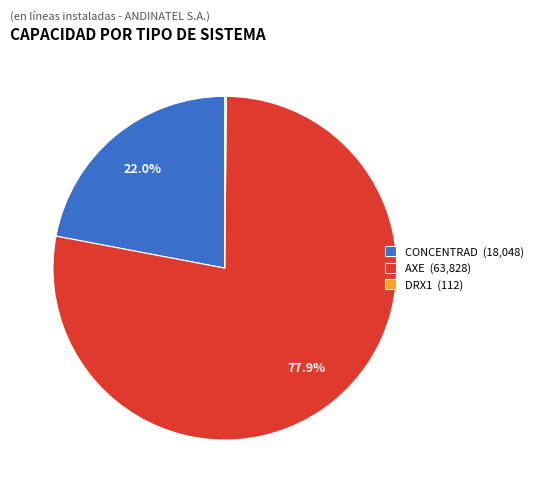

To the nearest percent, what is the average slice percentage?

33%